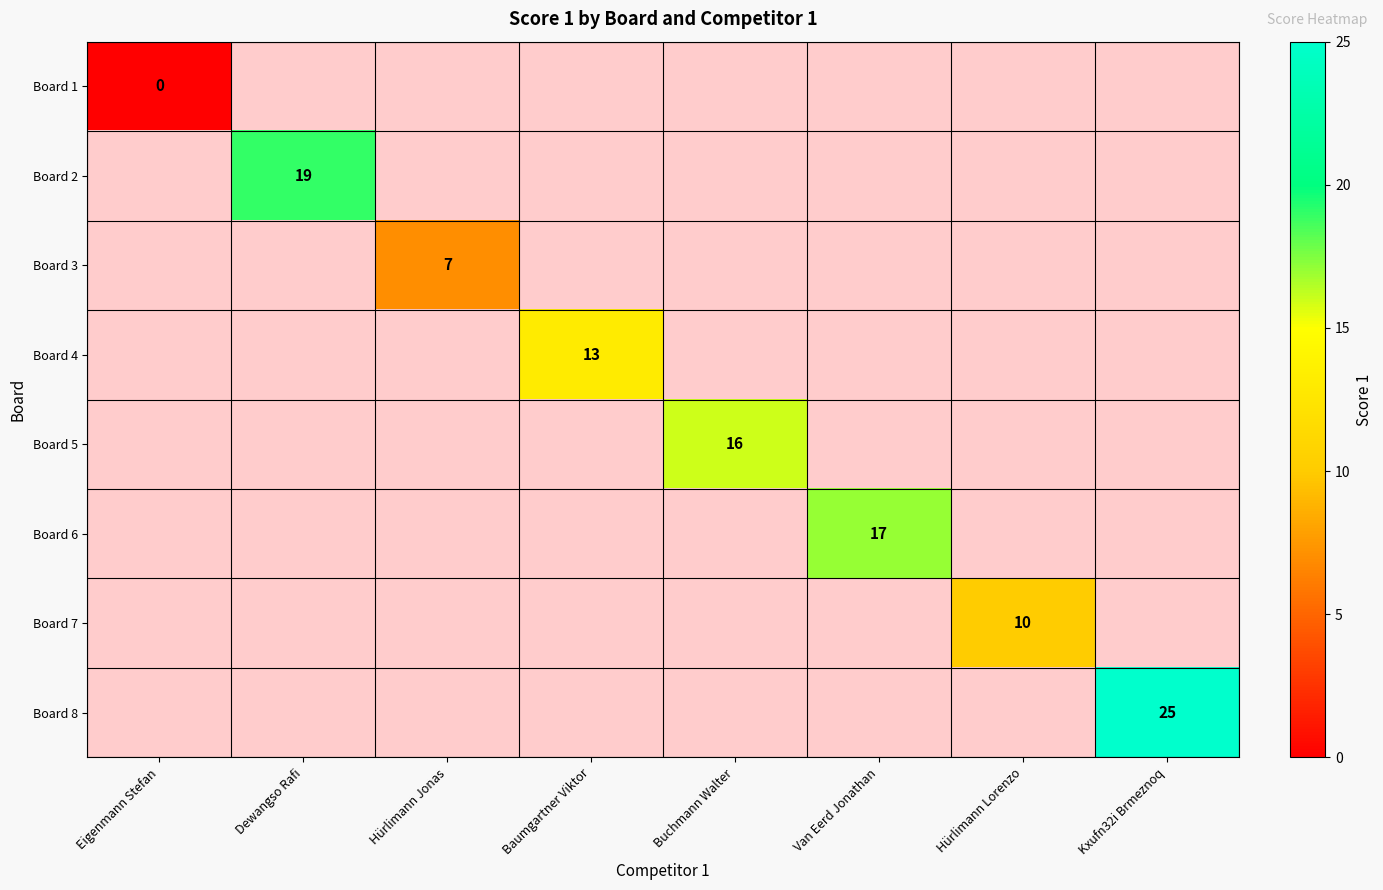

The Board 4 series shows 9 at Baumgartner Viktor. True or false?

False